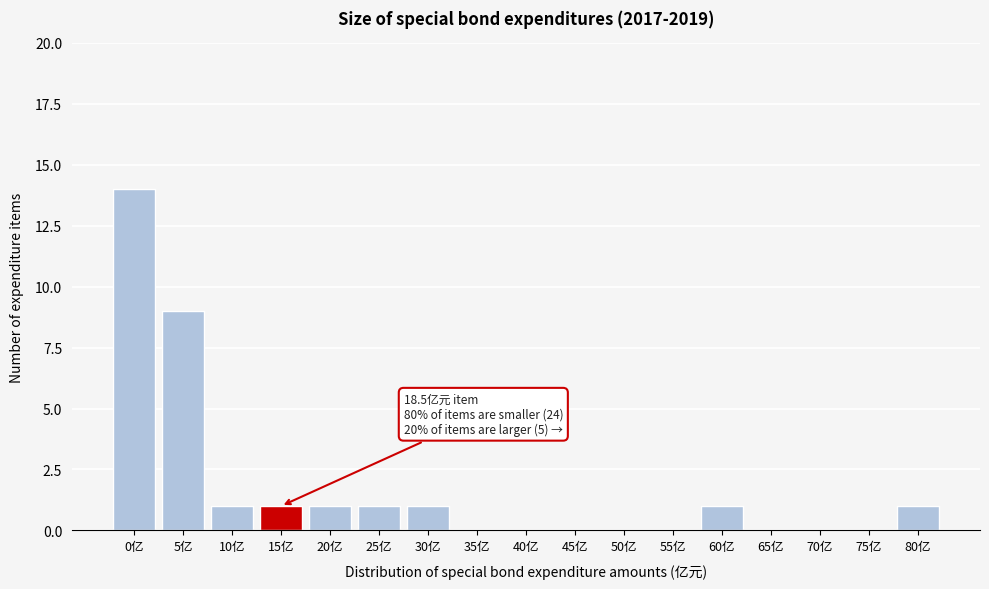

Reading left to right, what are all the values shown in this chart?

0亿=14	5亿=9	10亿=1	15亿=1	20亿=1	25亿=1	30亿=1	35亿=0	40亿=0	45亿=0	50亿=0	55亿=0	60亿=1	65亿=0	70亿=0	75亿=0	80亿=1